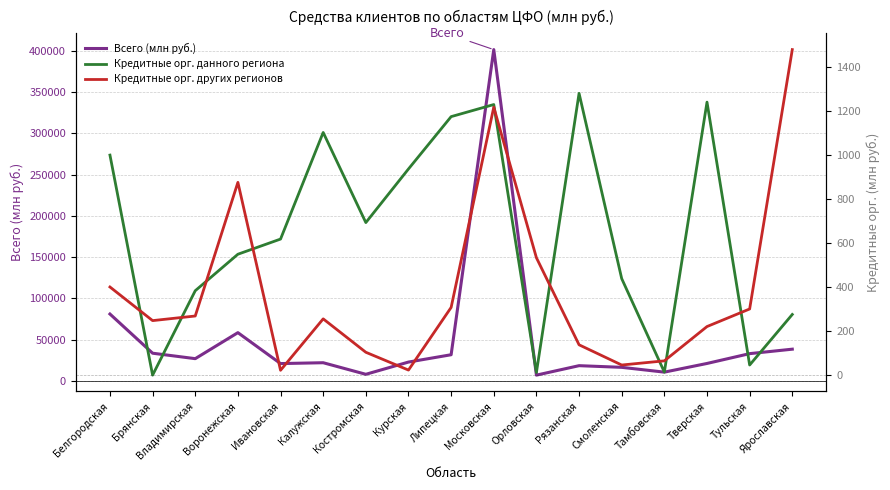

What is the label of the 8th point from the right?

Московская